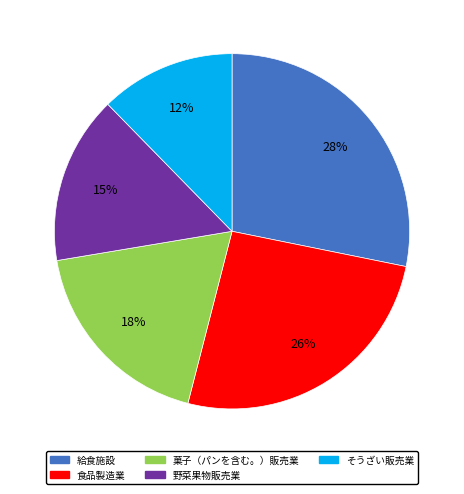

To the nearest percent, what is the difference between the largest and smallest slice percentages?

16%